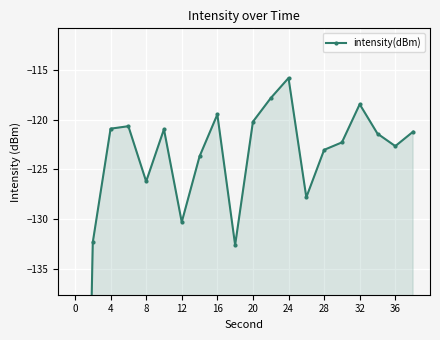

How many categories are shown in the chart?

20